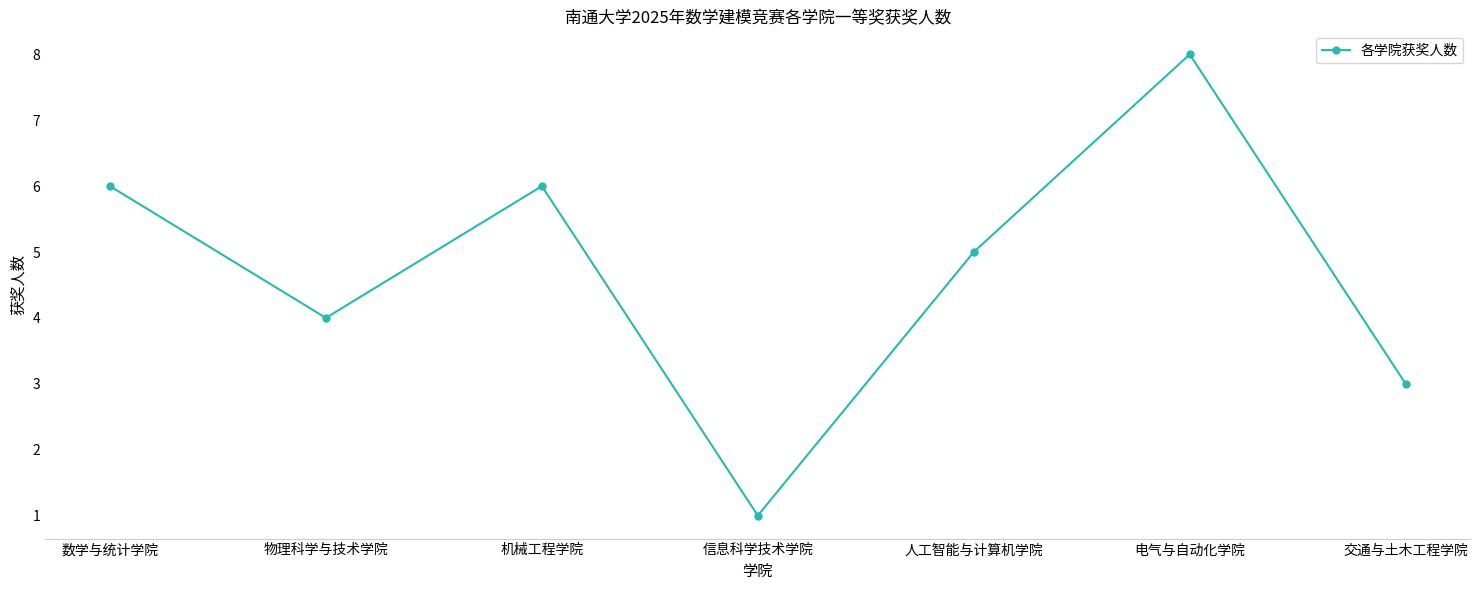

Is this an area chart (filled region under the line)?

No